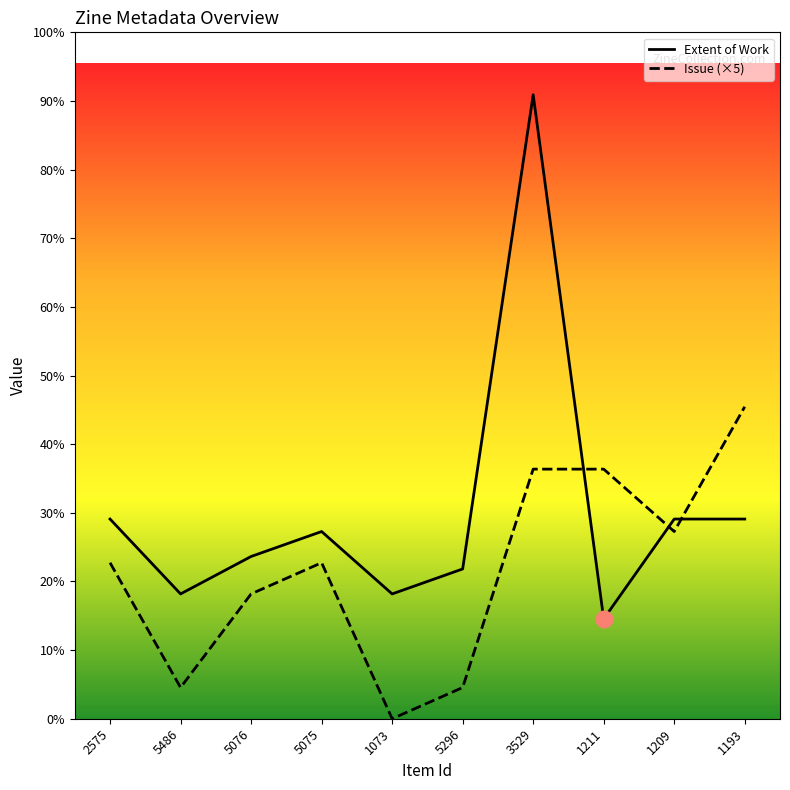

How many lines are shown in the chart?

2